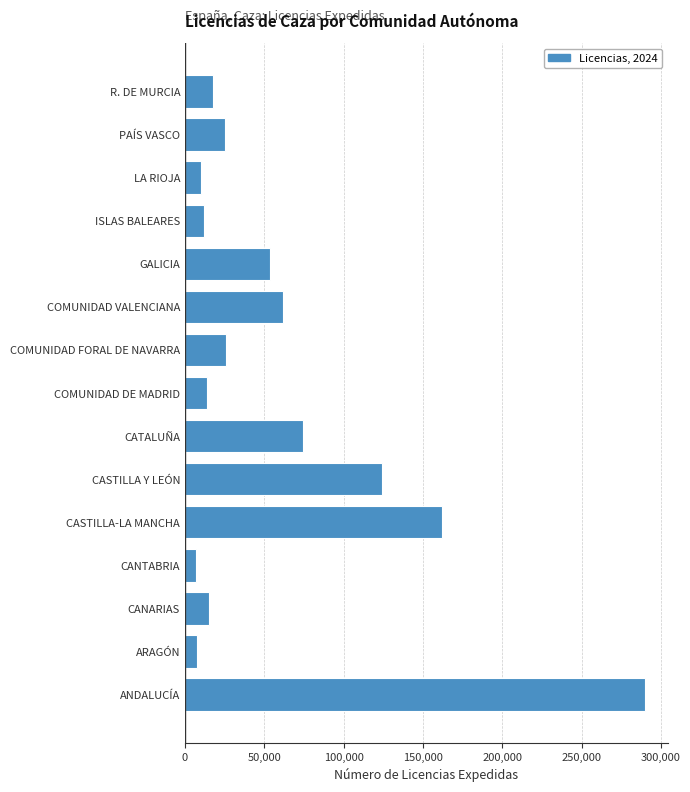

What is the ratio of the value at CASTILLA Y LEÓN to the value at R. DE MURCIA?

7.0